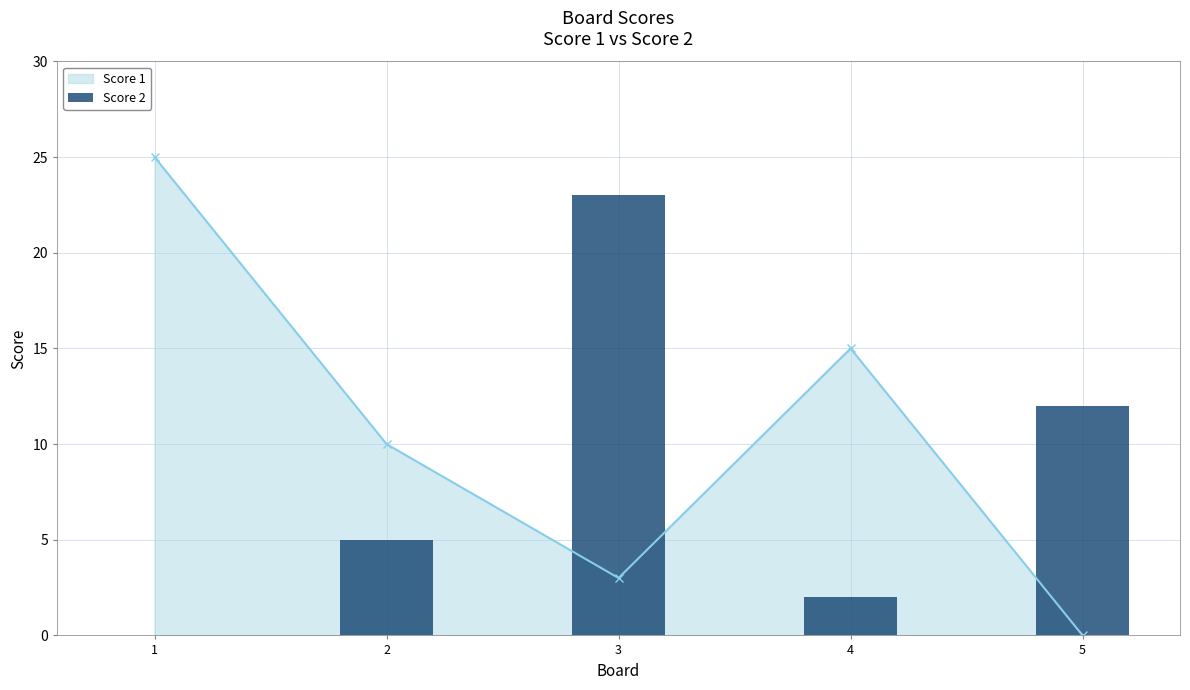

Does the chart contain any negative values?

No